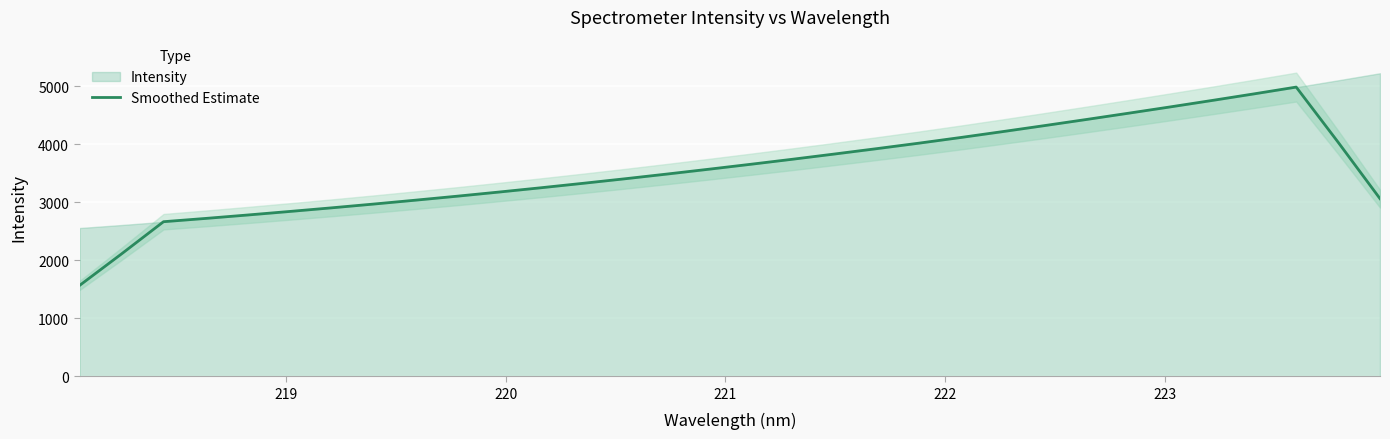

What is the highest value of the Smoothed Estimate series?

4989.5